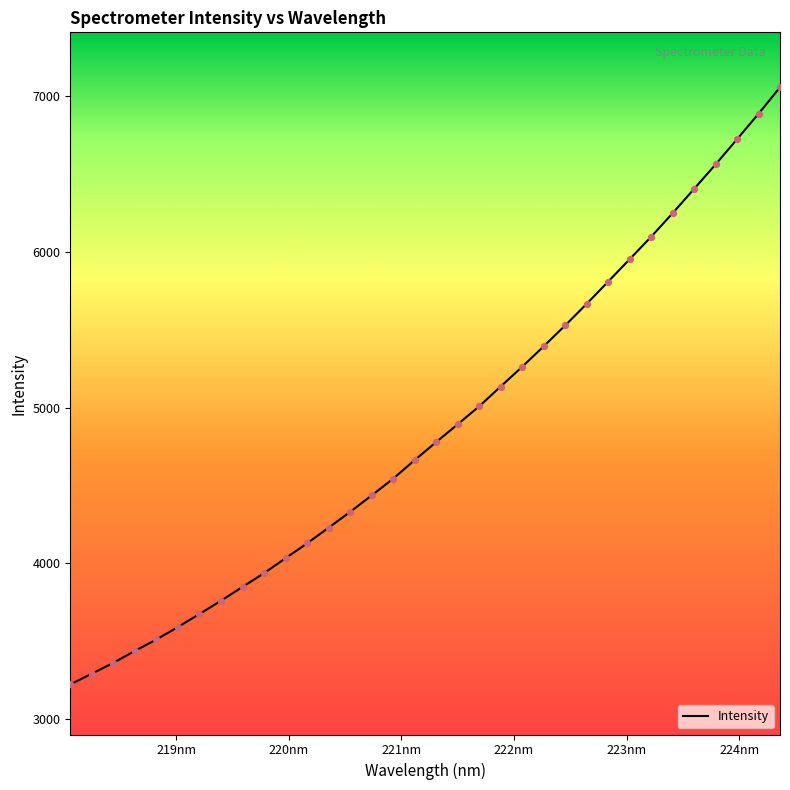

What is the greatest value displayed?

7059.5